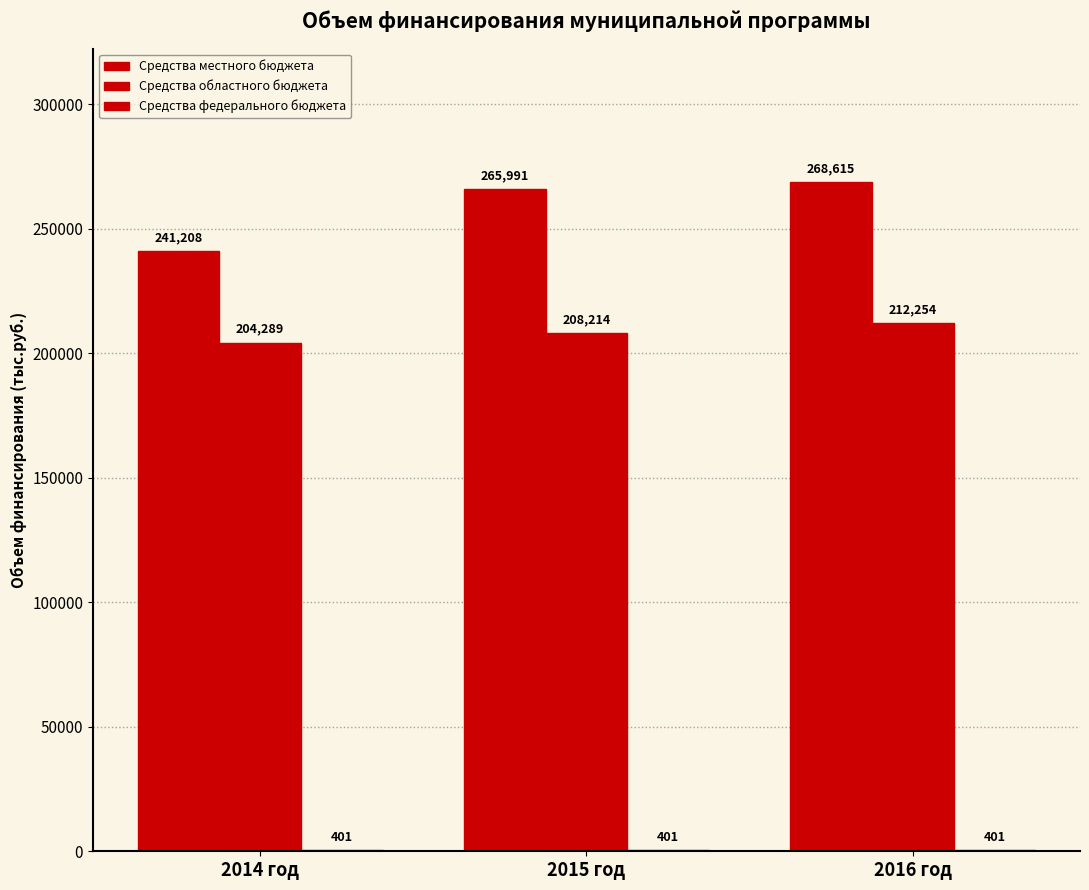

Does the chart contain stacked bars?

No